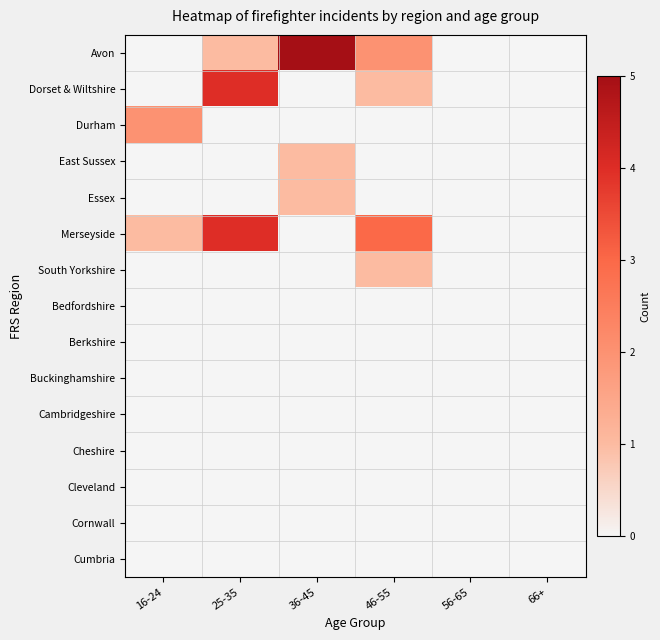

At 56-65, list the series in order from largest to smallest.

Avon, Dorset & Wiltshire, Durham, East Sussex, Essex, Merseyside, South Yorkshire, Bedfordshire, Berkshire, Buckinghamshire, Cambridgeshire, Cheshire, Cleveland, Cornwall, Cumbria